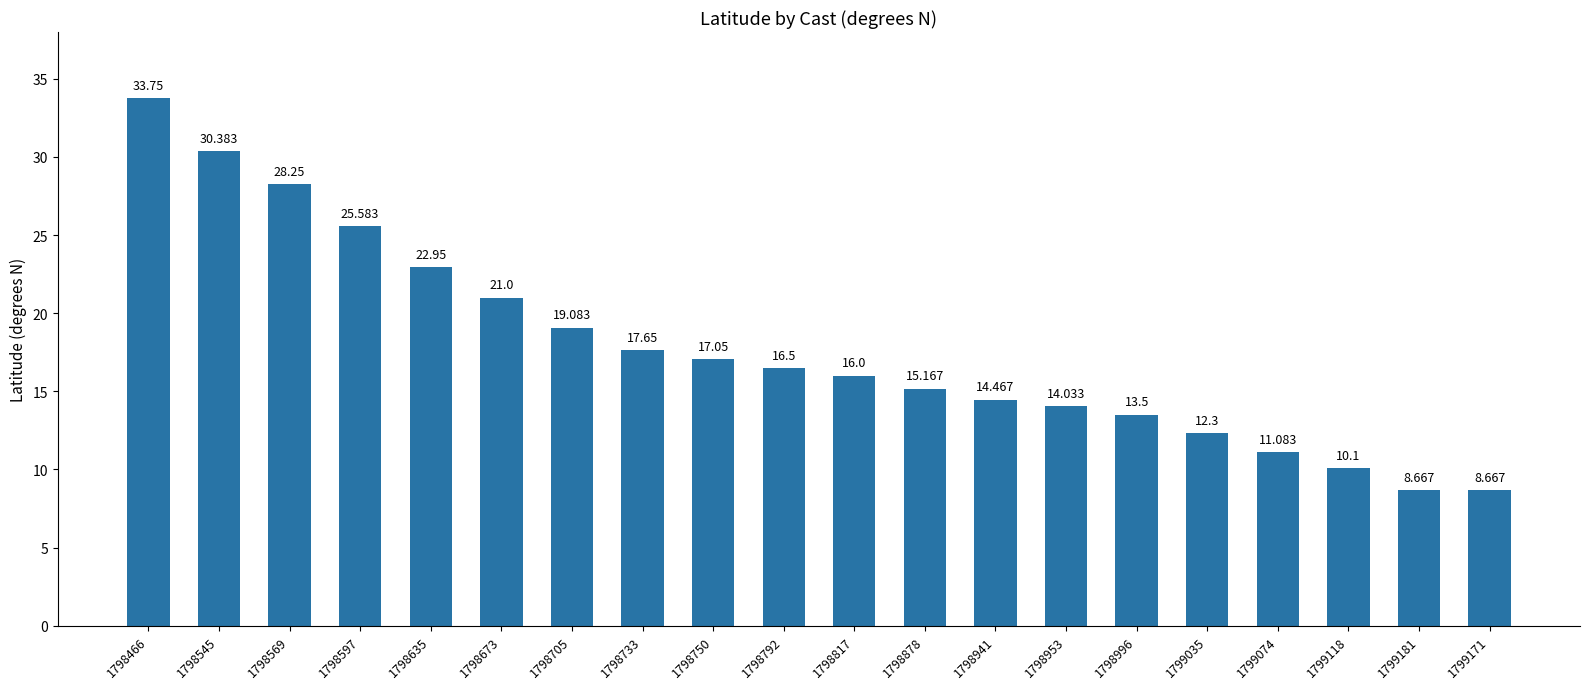

Does the chart contain any negative values?

No